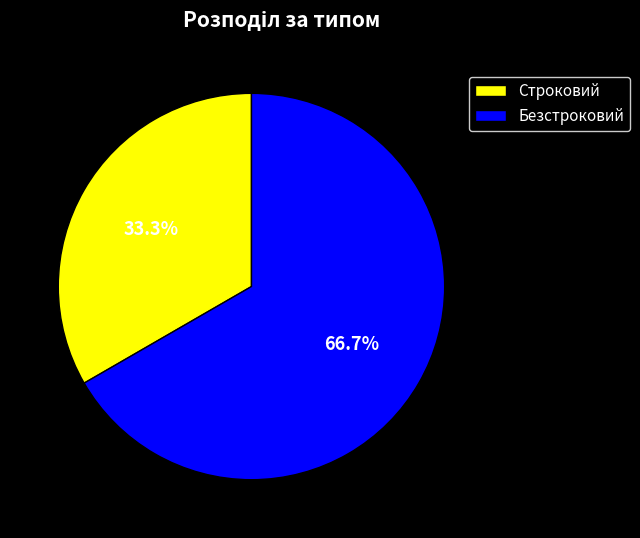

How many segments does this pie chart have?

2